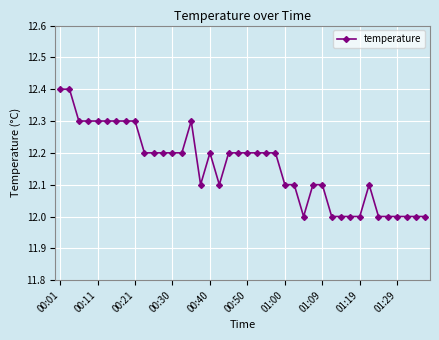

What is the minimum value shown in the chart?

12.0